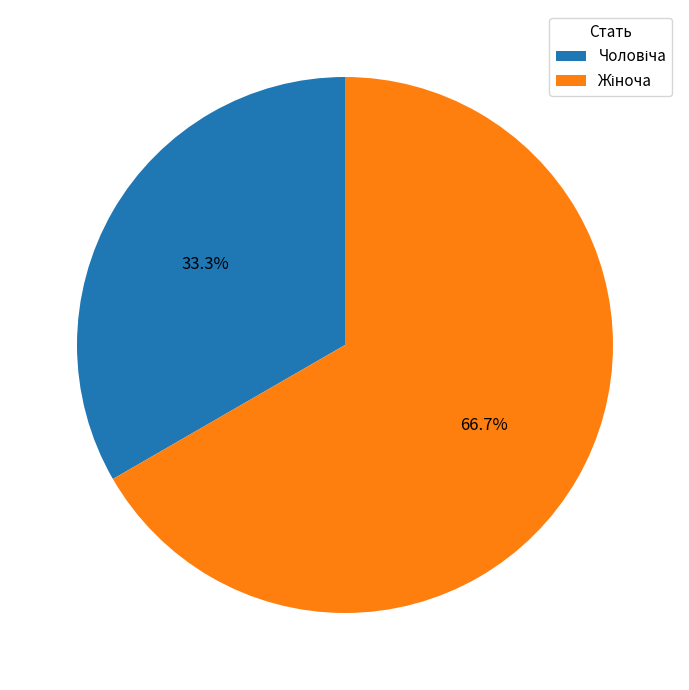

Is there any slice that represents more than half of the pie?

Yes